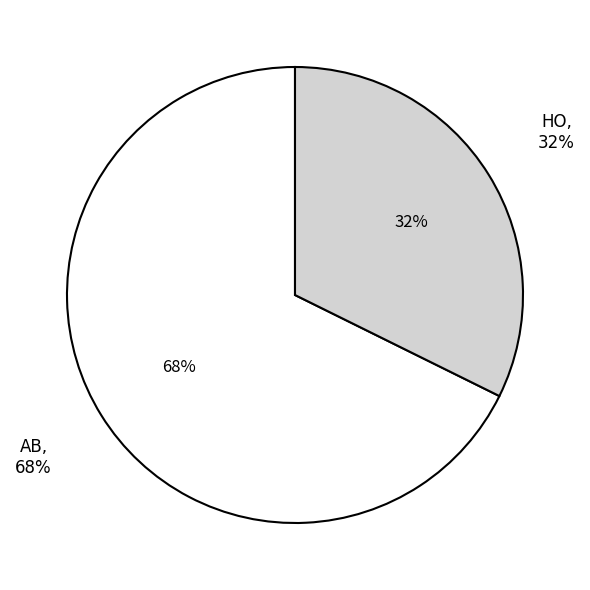

Rank the categories by value from highest to lowest.

AB, HO